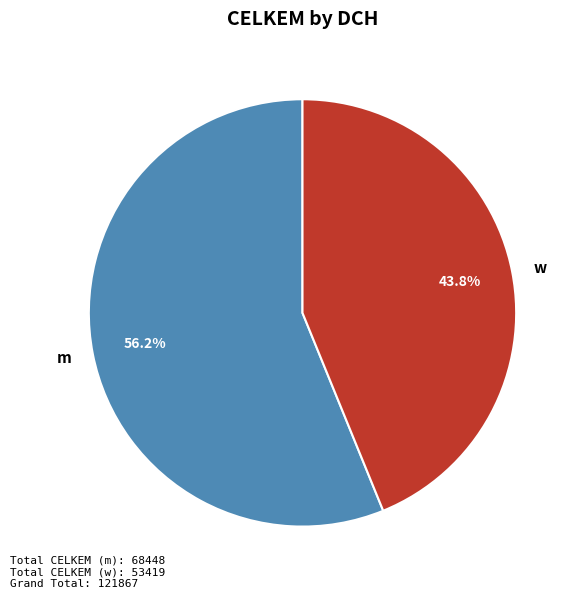

How many slices are in this pie chart?

2